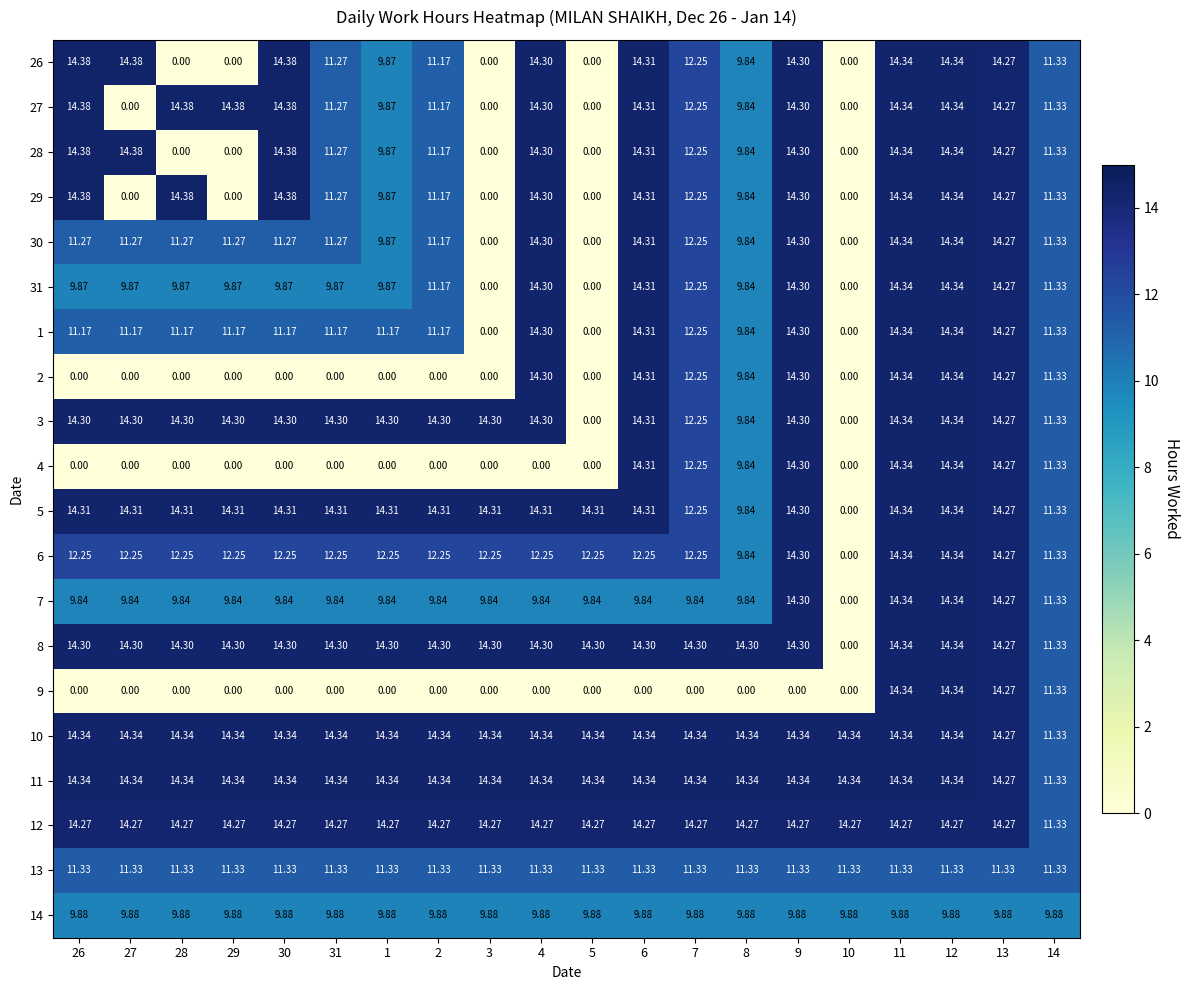

Is the value of 12 at 4 greater than the value of 2 at 6?

No